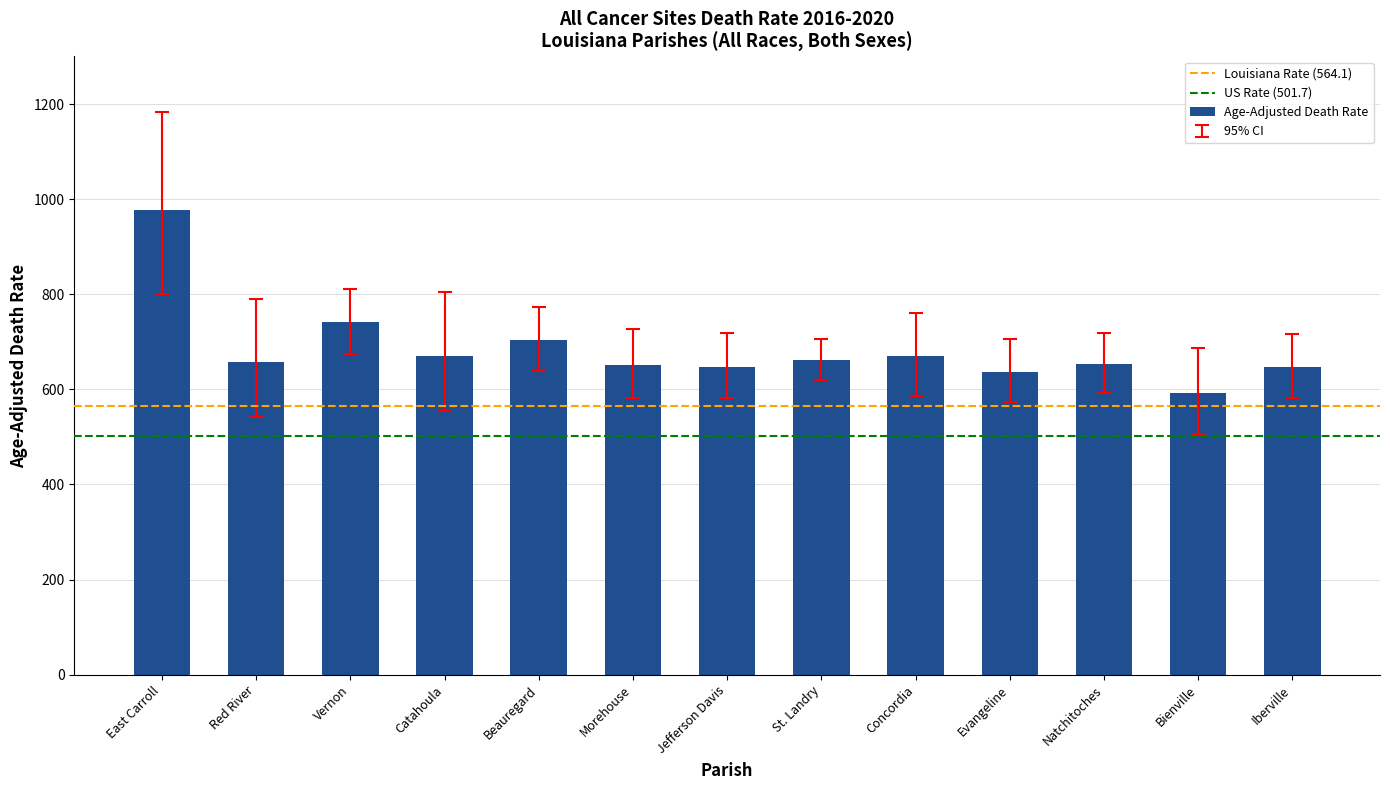

What is the label of the 6th bar from the left?

Morehouse